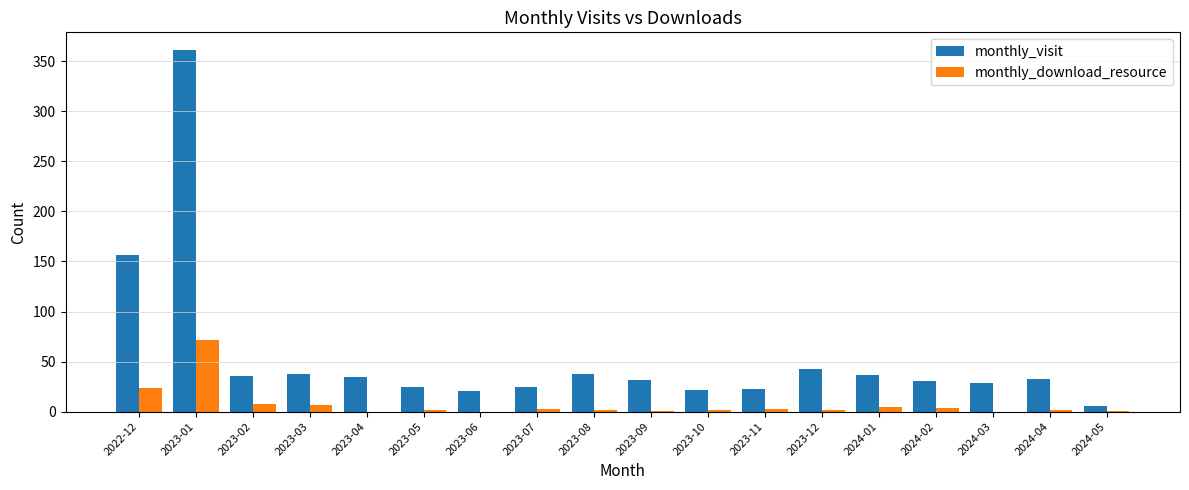

Is the value of monthly_download_resource at 2024-04 greater than the value of monthly_visit at 2023-02?

No